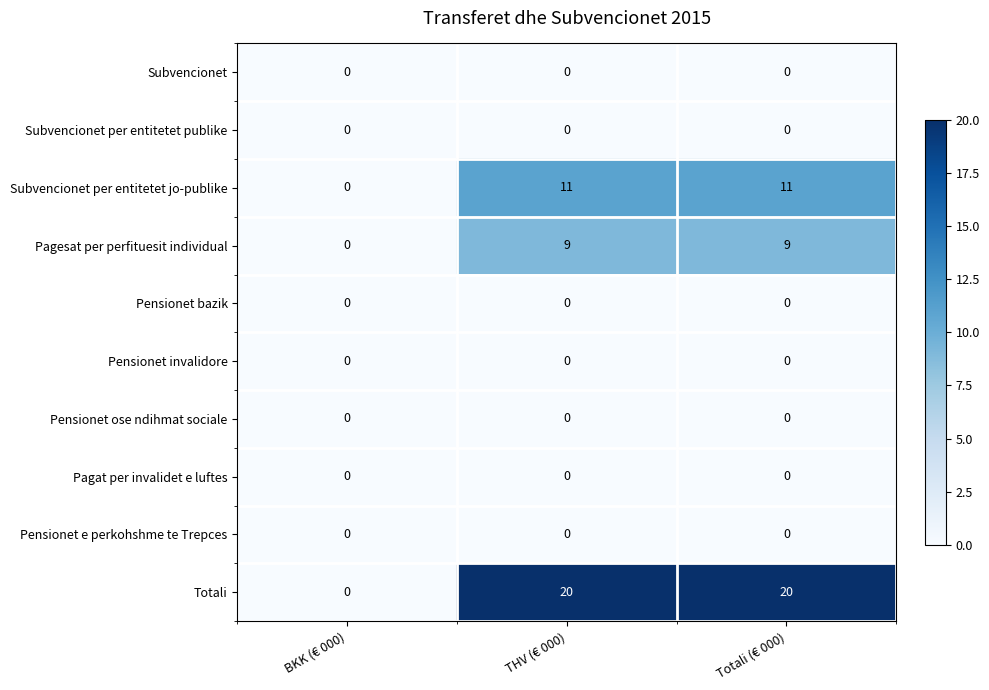

What is the difference between the highest and lowest values at THV (€ 000)?

20